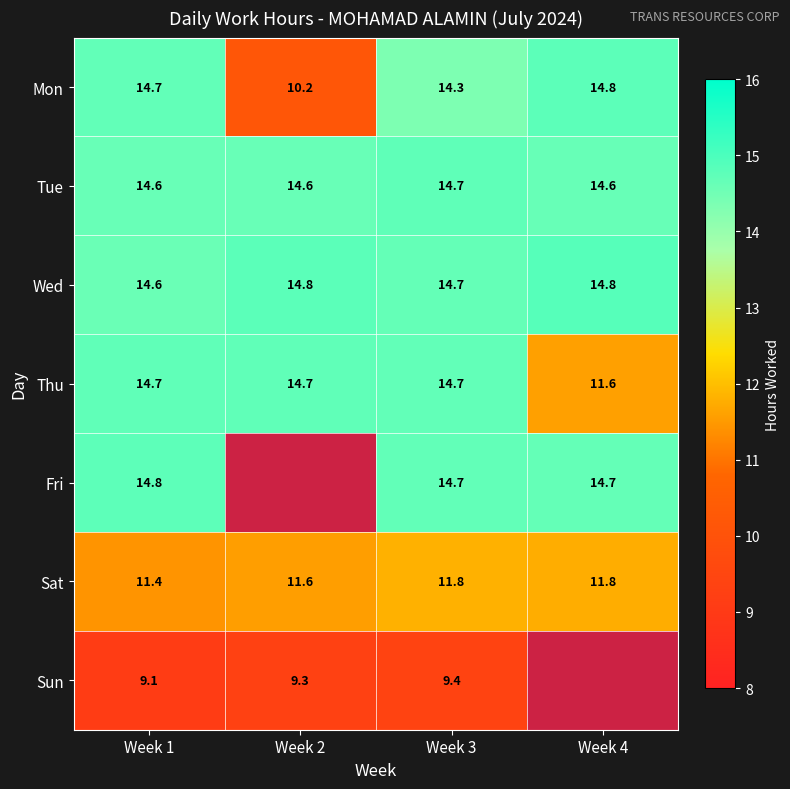

At which label does Wed reach its minimum?

Week 1